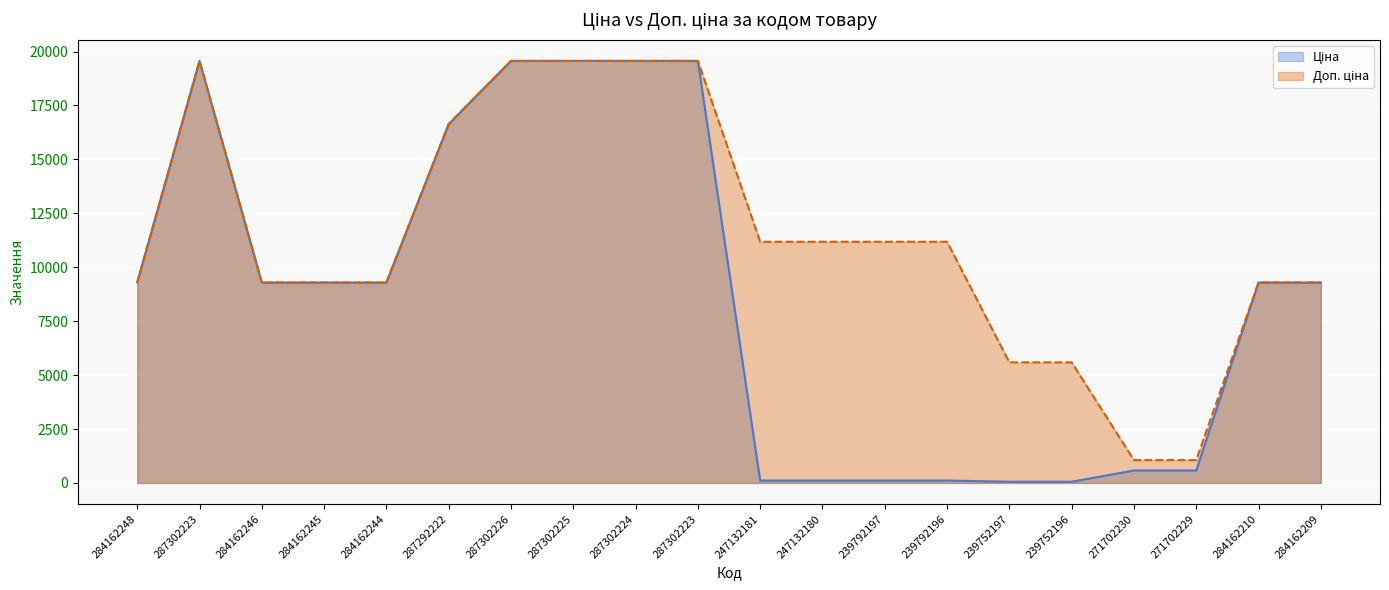

At which label is Ціна closest to 9810?

284162248